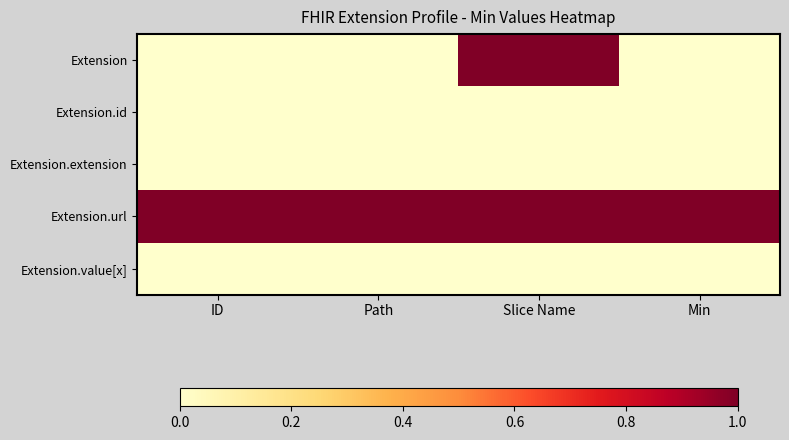

Which series has the largest range (max minus min)?

Extension